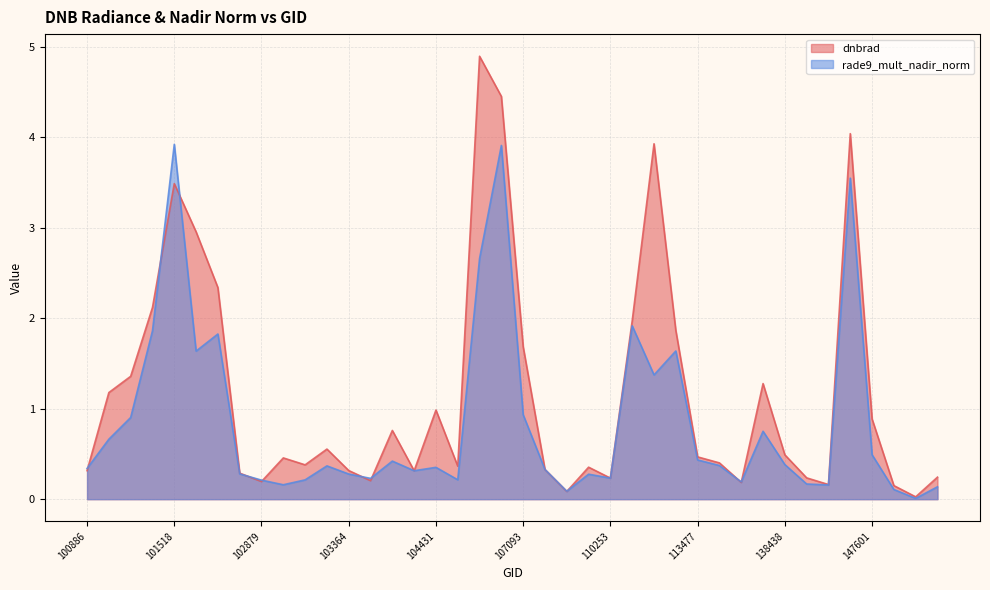

List the series in order of their overall mean, highest first.

dnbrad, rade9_mult_nadir_norm